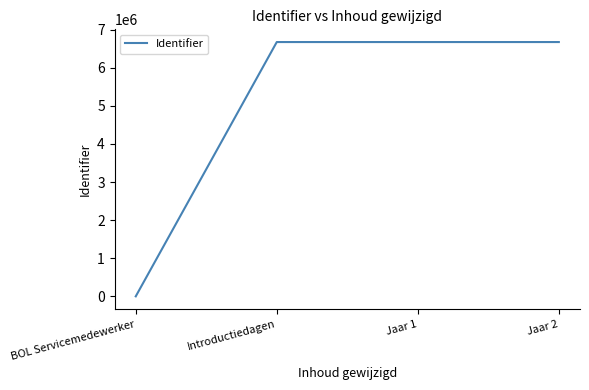

True or false: there are more than 2 points higher than both neighbors.

False